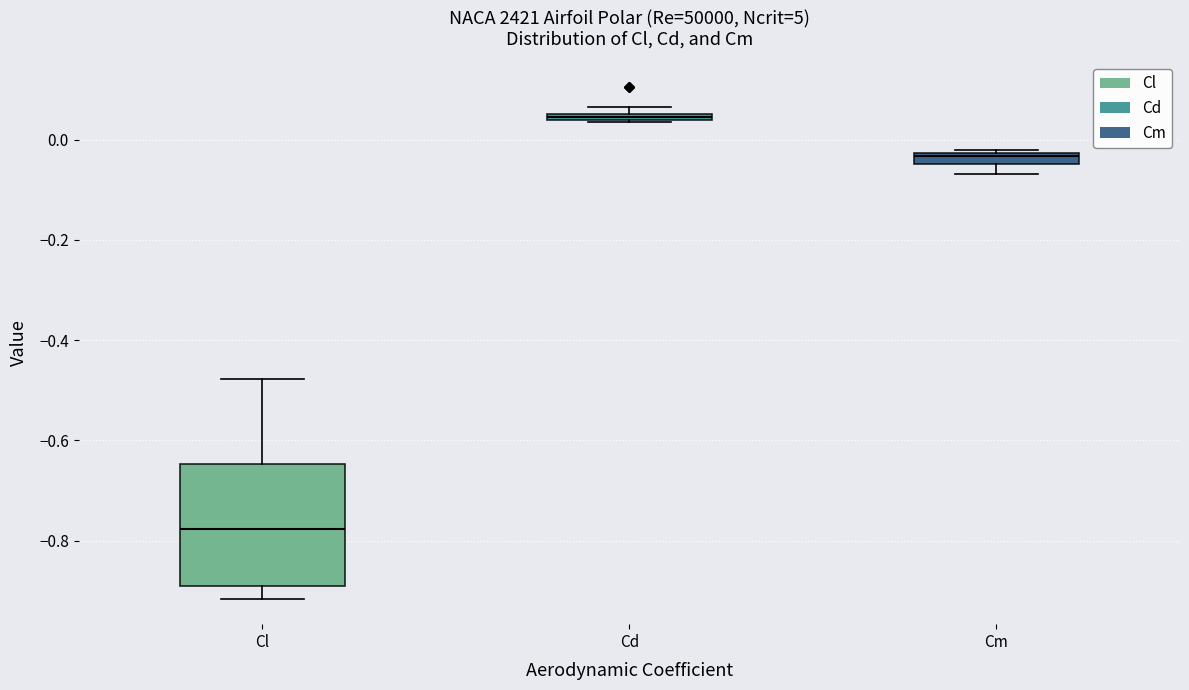

Where does the median line of the box for Cl sit on the y-axis? The values are not printed on the chart, so give them approximately, as read against the axis.

-0.78